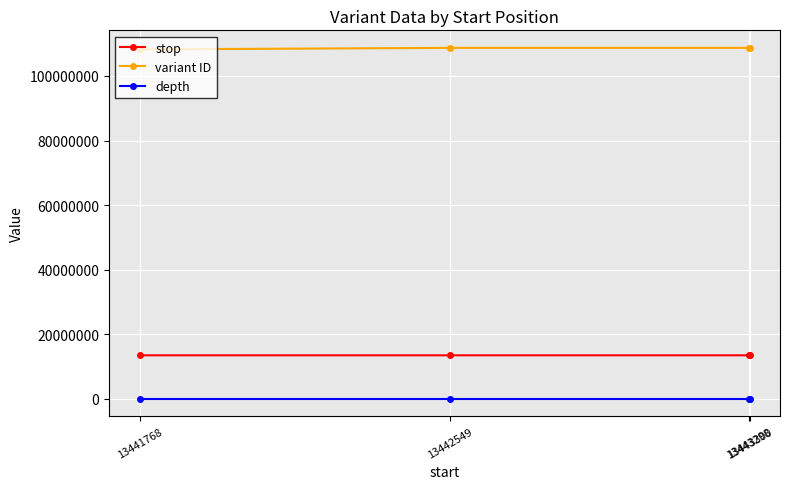

True or false: depth and stop cross at least once.

False